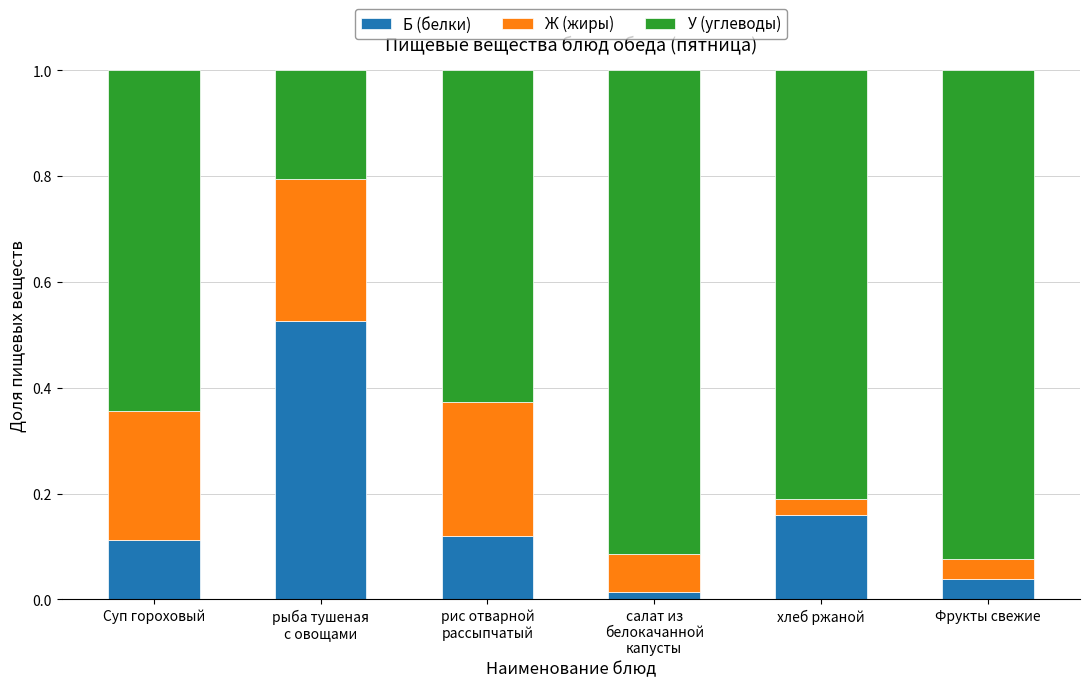

What is the sum of all Б (белки) values?

1.0